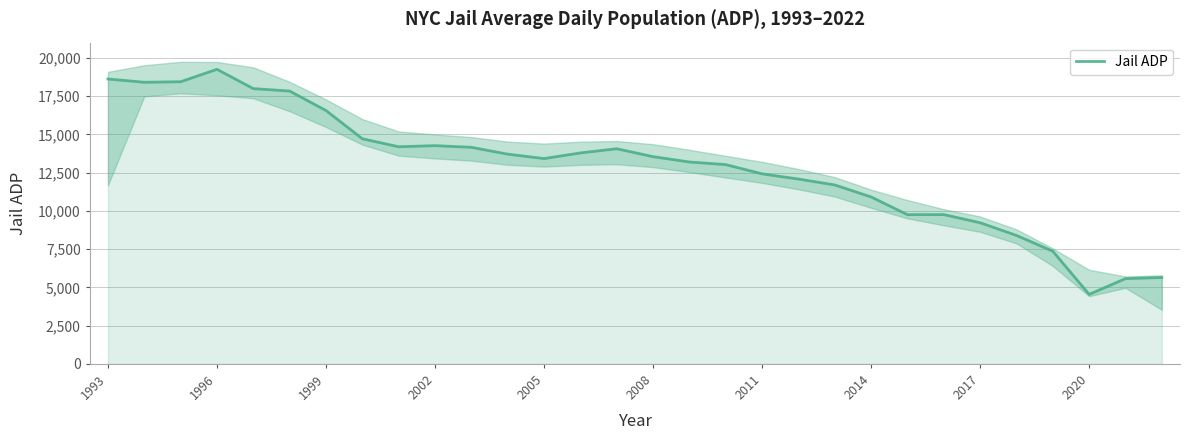

What is the highest value of the Jail ADP series?

19255.1